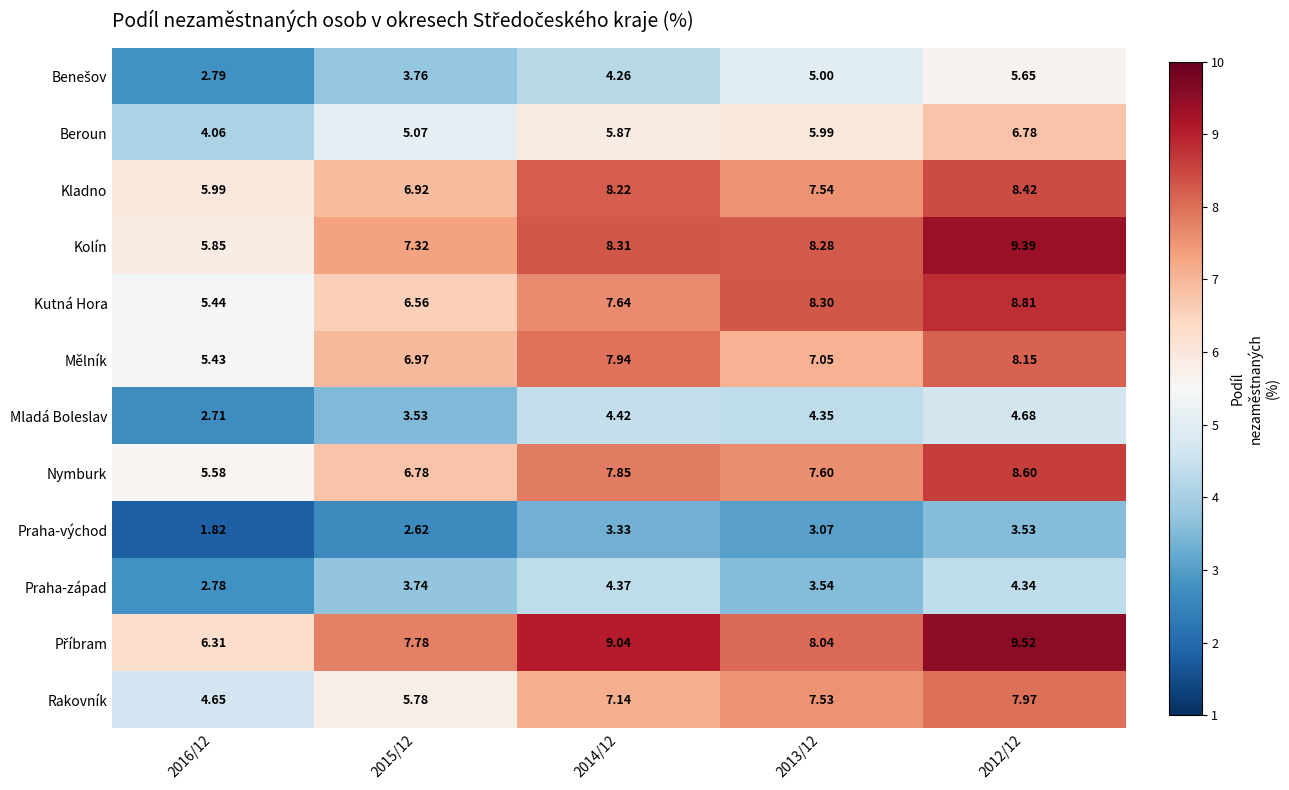

Which series has the largest range (max minus min)?

Kolín